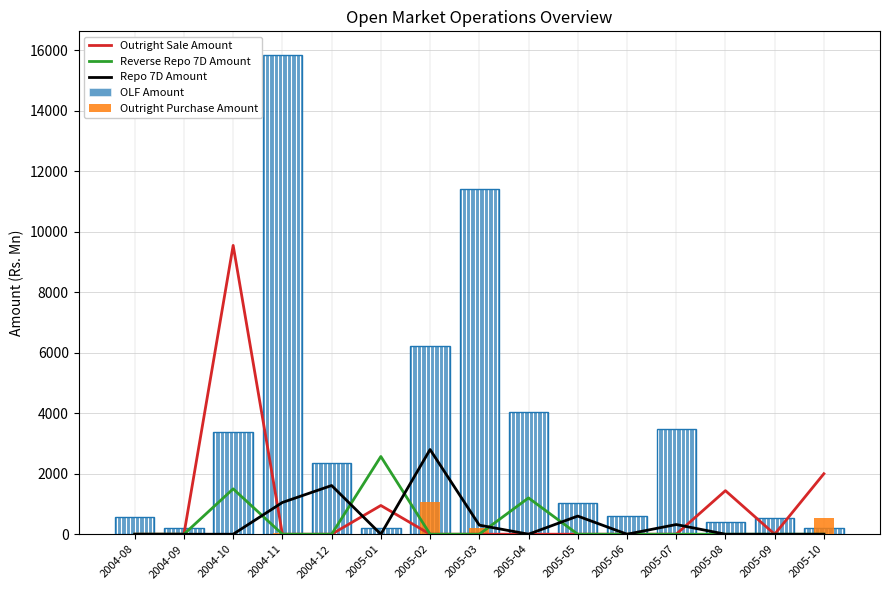

At which category is the sum across all series the highest?

2004-11